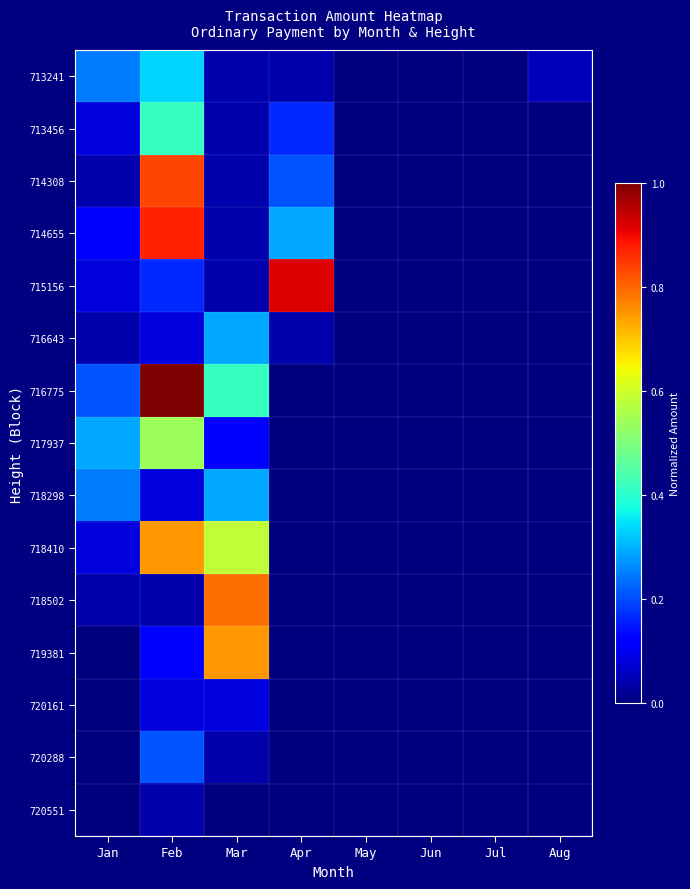

At how many categories does at least one series exceed 0?

5